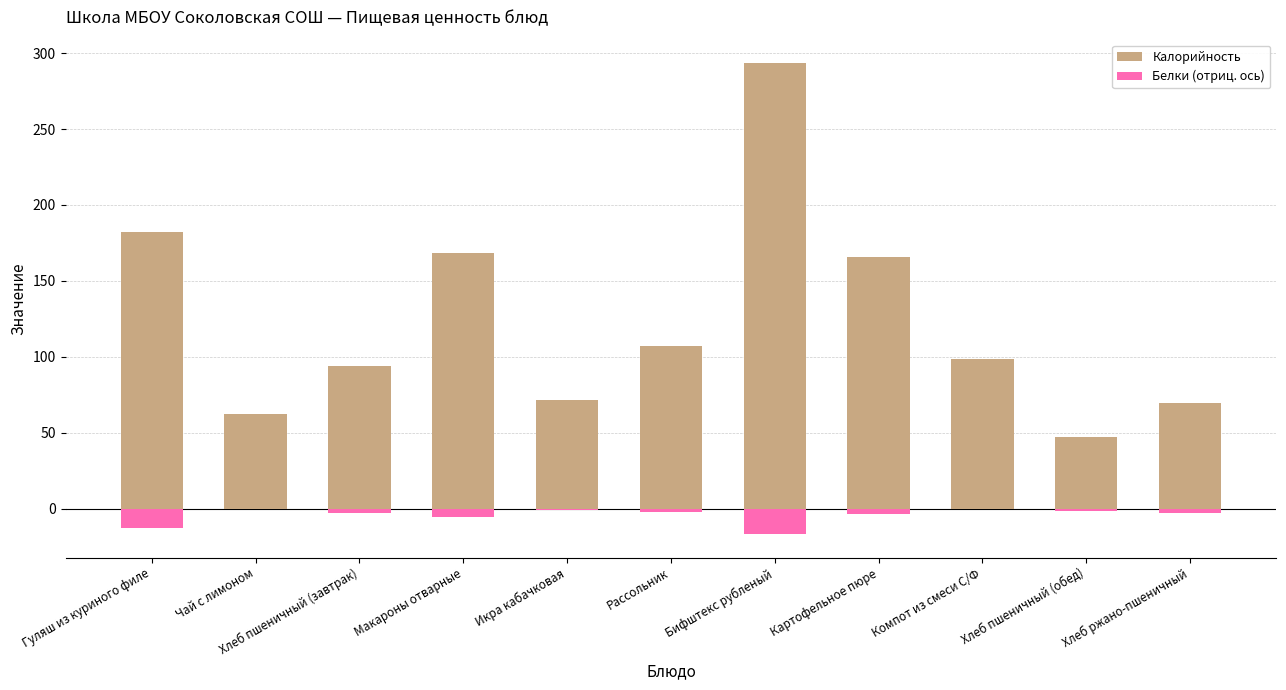

What is the total value across all series at Хлеб пшеничный (завтрак)?

90.8